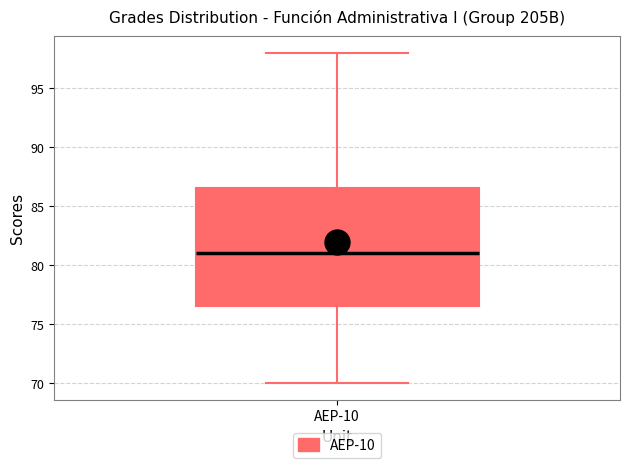

Where does the upper whisker of the box for AEP-10 end on the y-axis? The values are not printed on the chart, so give them approximately, as read against the axis.

98.0